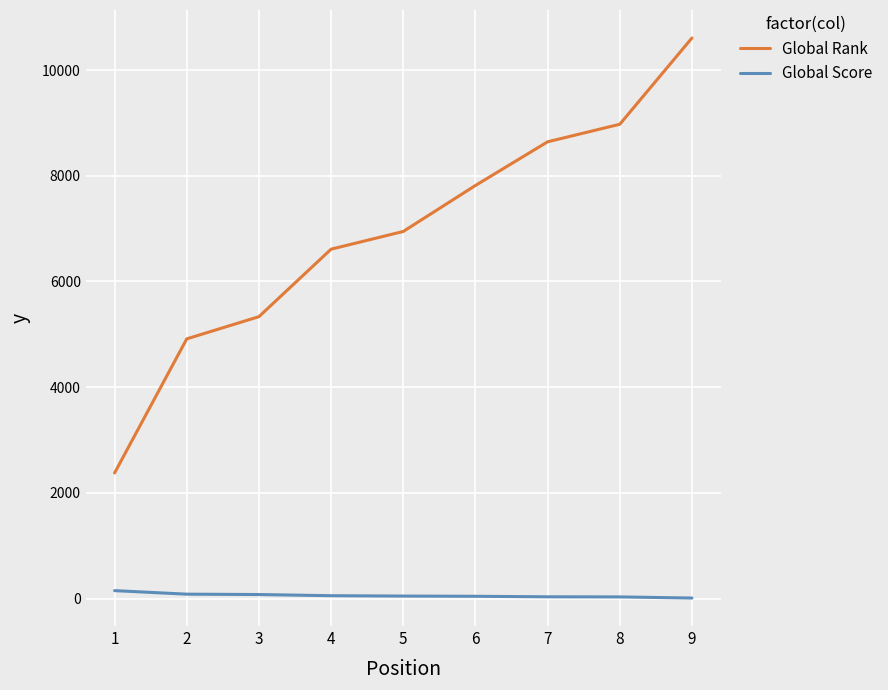

What are all the series names shown in the legend?

Global Rank, Global Score